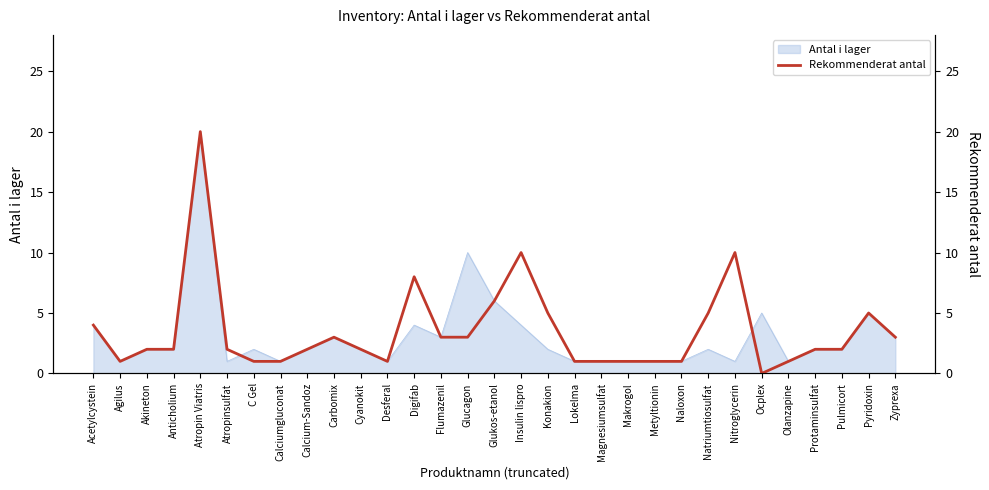

What is the label of the 29th point from the right?

Akineton